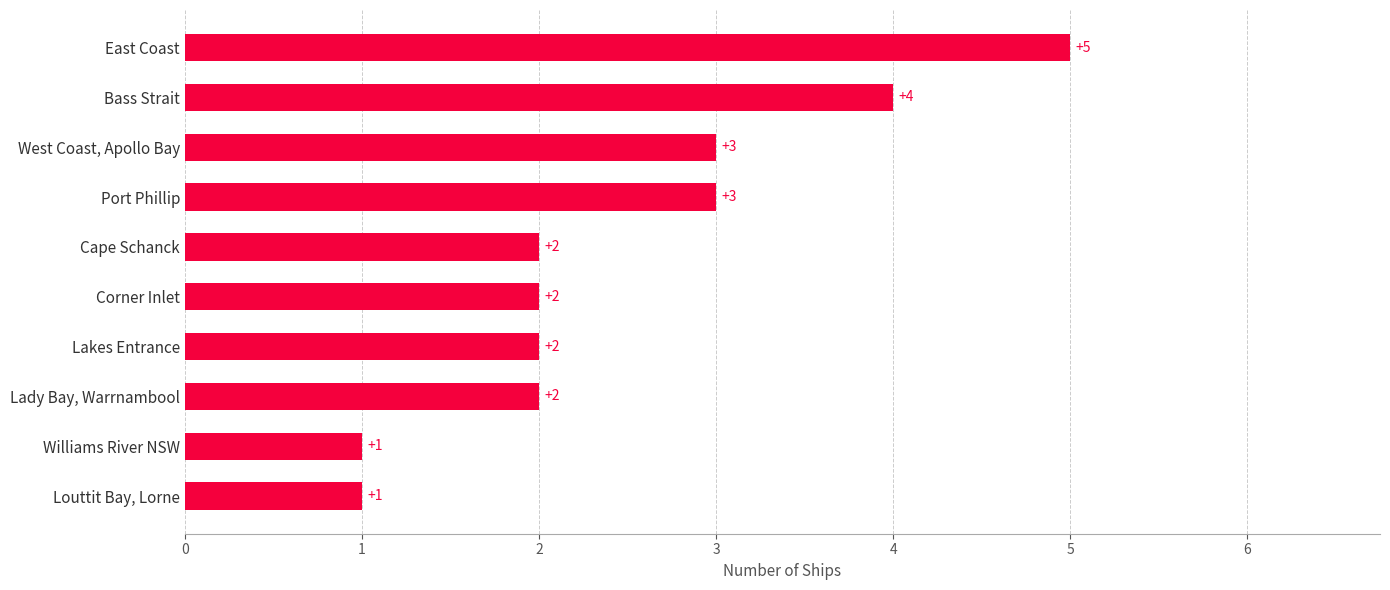

What is the sum of the values at Corner Inlet and Cape Schanck?

4